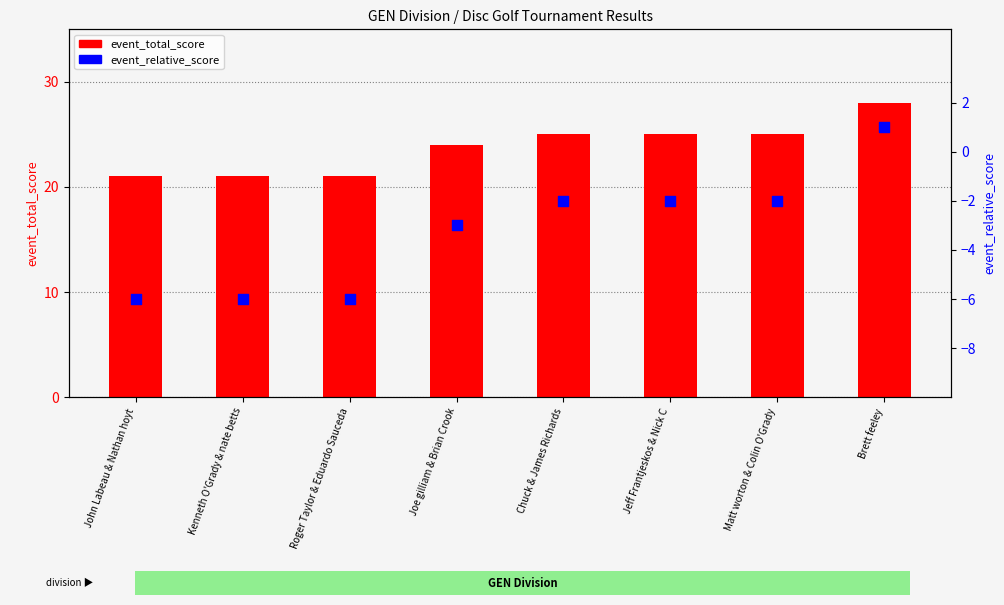

Which series has the largest Y range (max minus min)?

event_total_score